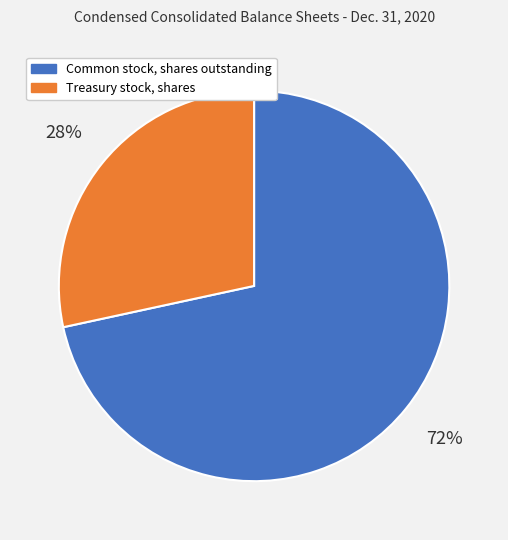

To the nearest percent, what is the combined percentage of Treasury stock, shares and Common stock, shares outstanding?

100%